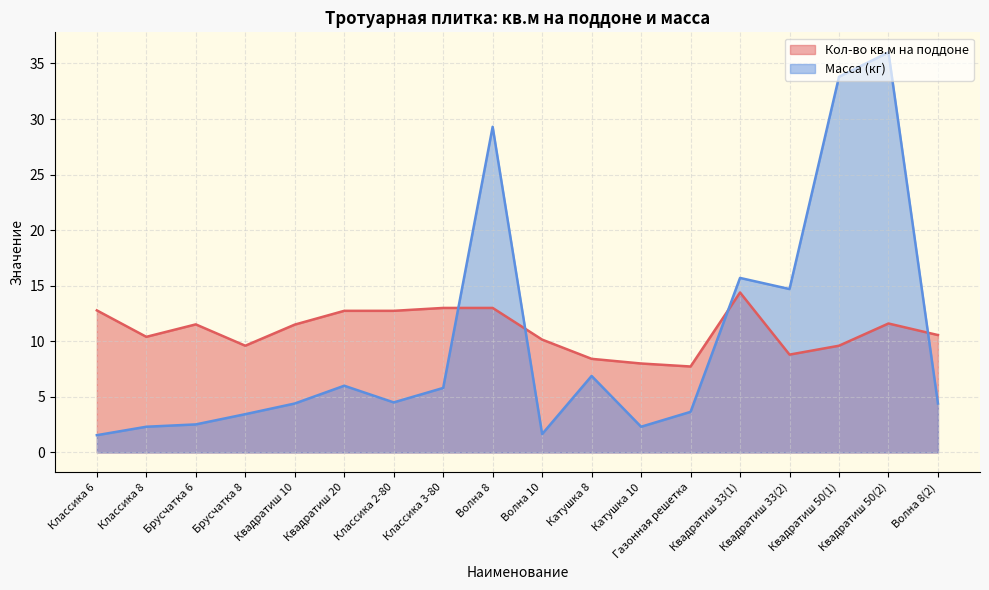

List the series in order of their overall mean, lowest first.

Масса (кг), Кол-во кв.м на поддоне